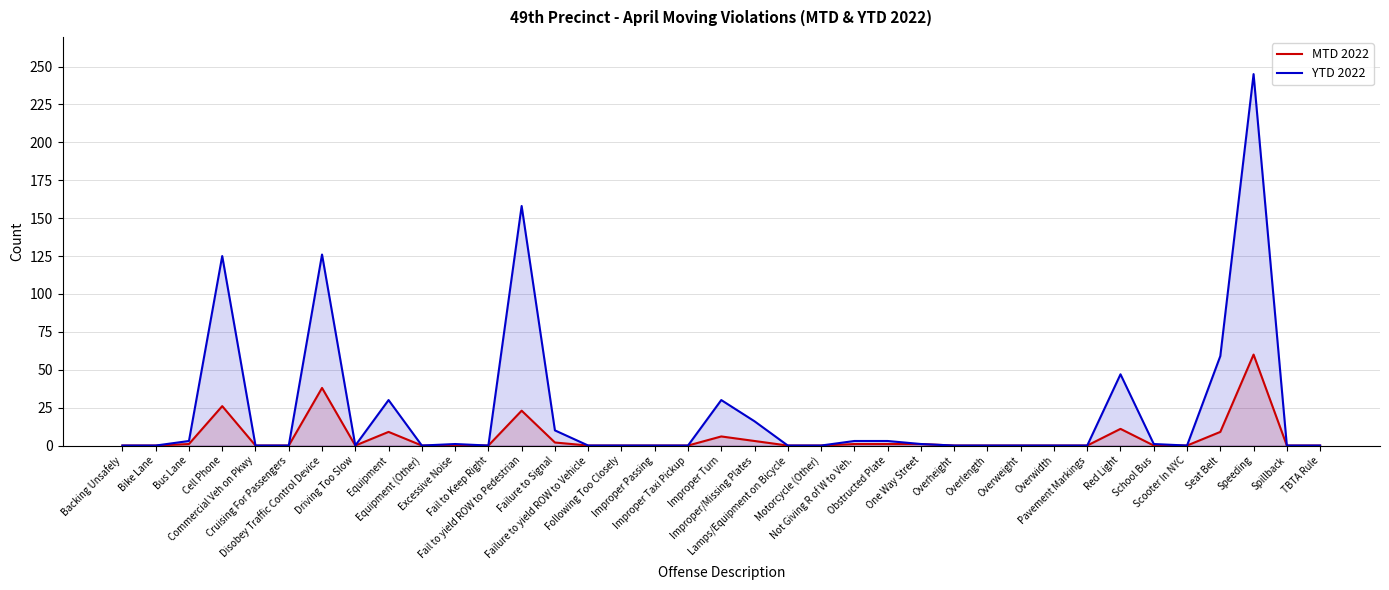

Is it true that MTD 2022 equals 30 at TBTA Rule?

False